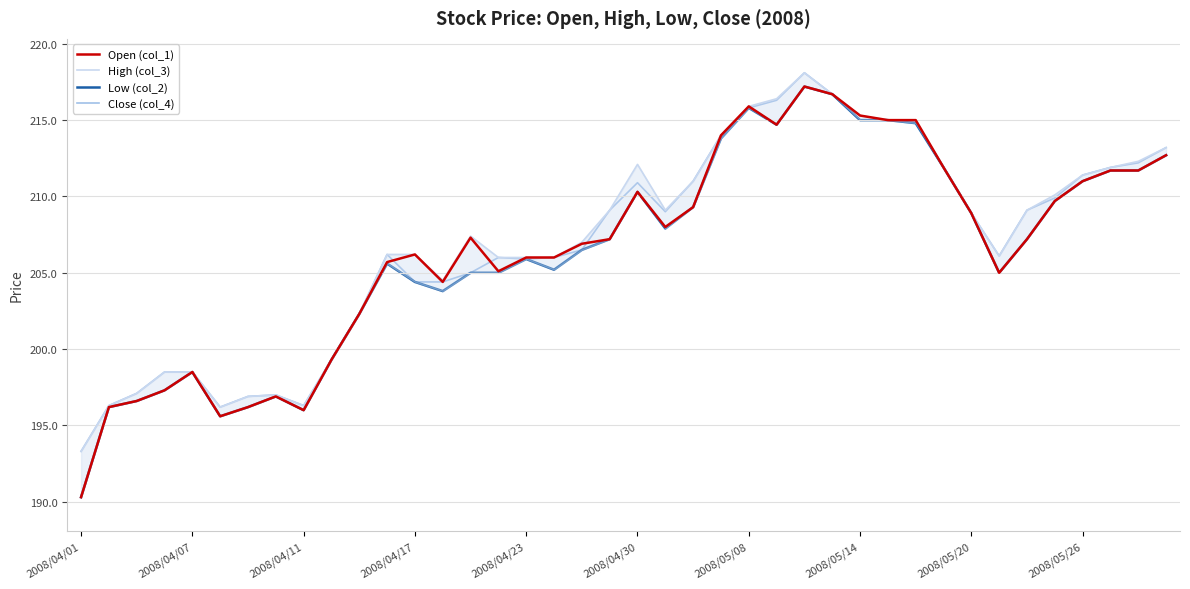

The Close (col_4) series shows 329.3 at 2008/04/17. True or false?

False